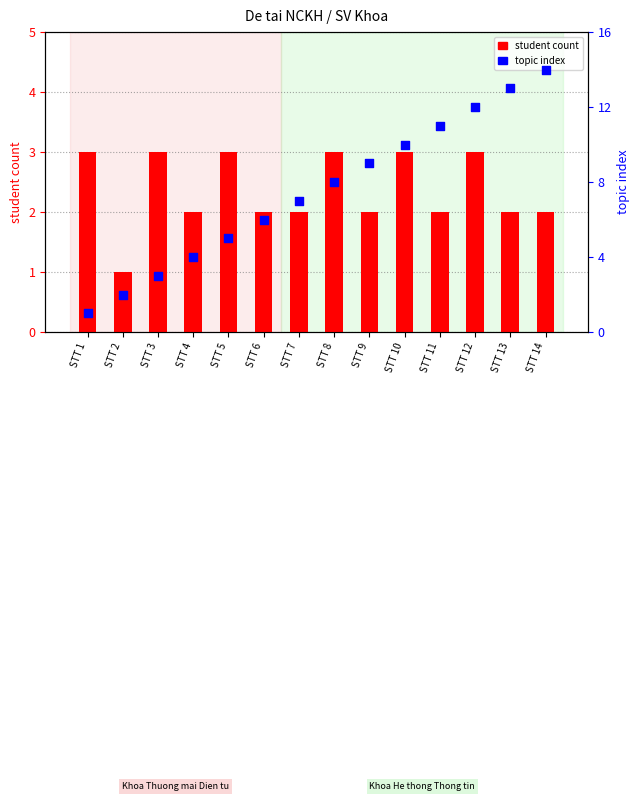

Which series reaches the minimum Y coordinate?

student count